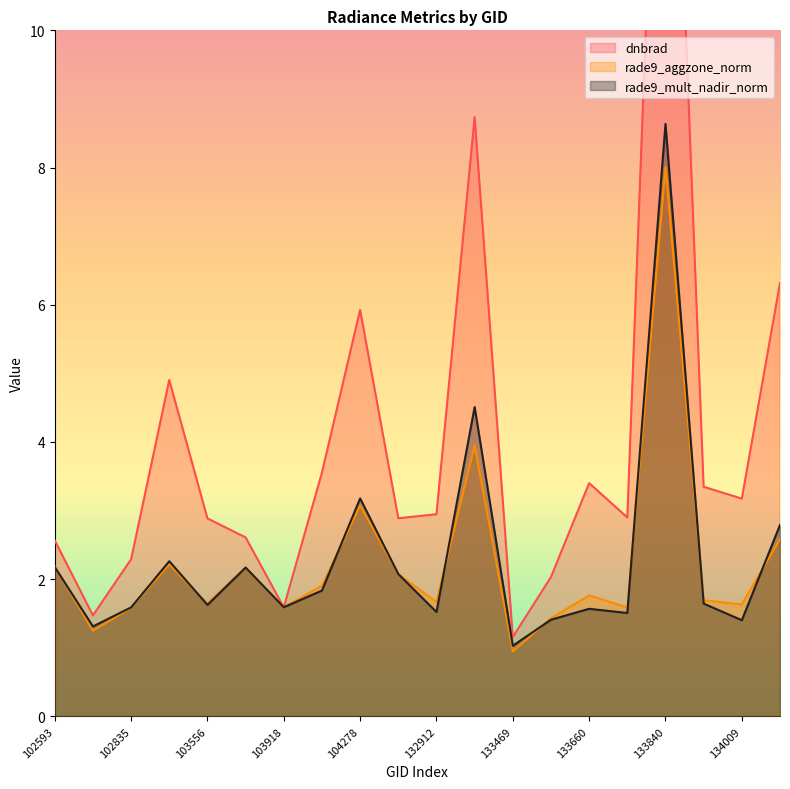

Where does the dnbrad series first go above 2?

102593